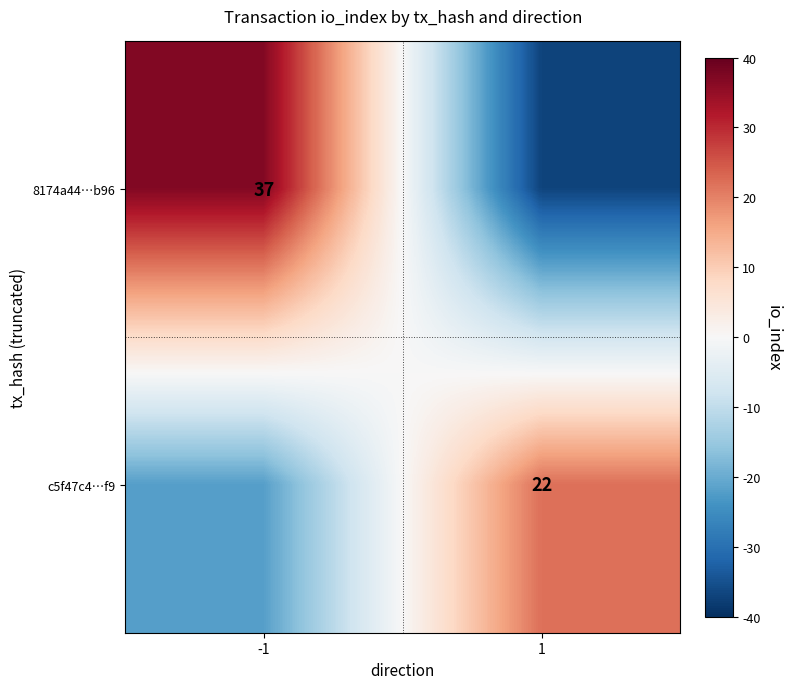

Is the value of c5f47c4…f9 at 1 greater than the value of 8174a44…b96 at -1?

No